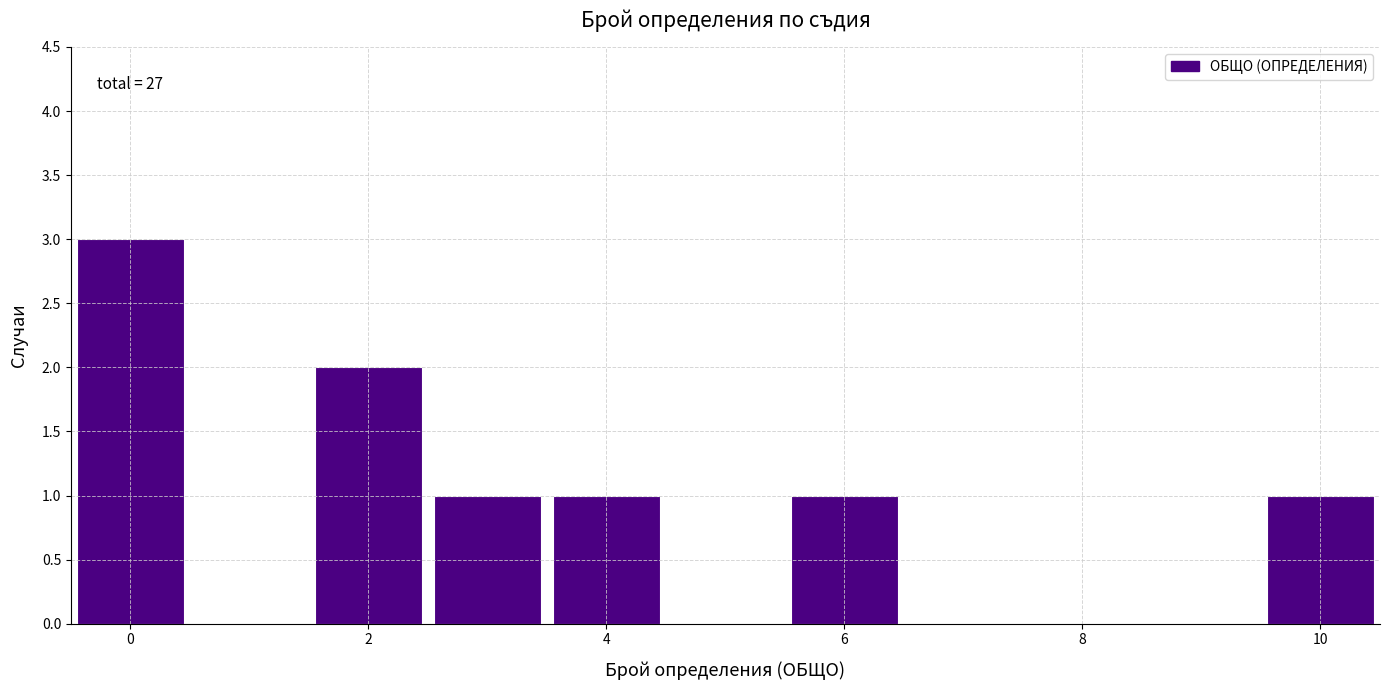

Which range on the x-axis has the tallest bar?

-0.5 to 0.5